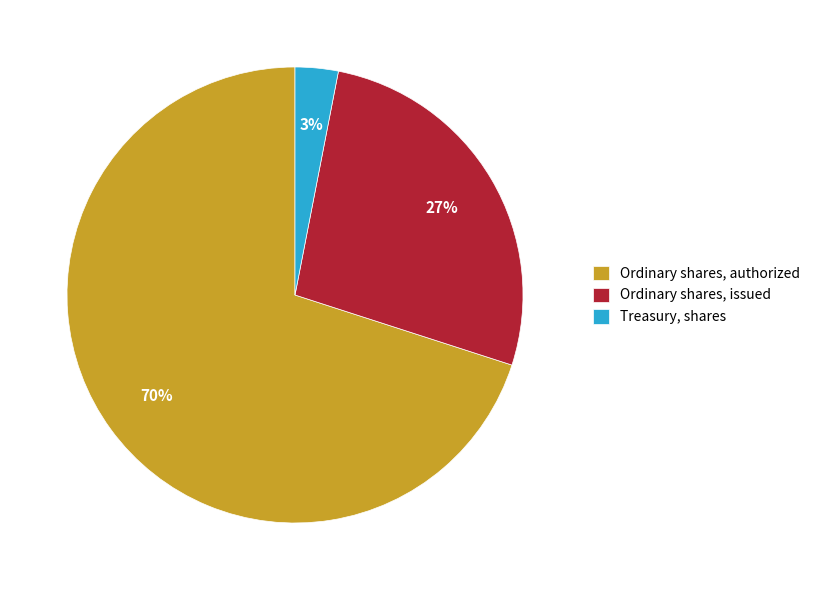

Which category accounts for the majority?

Ordinary shares, authorized